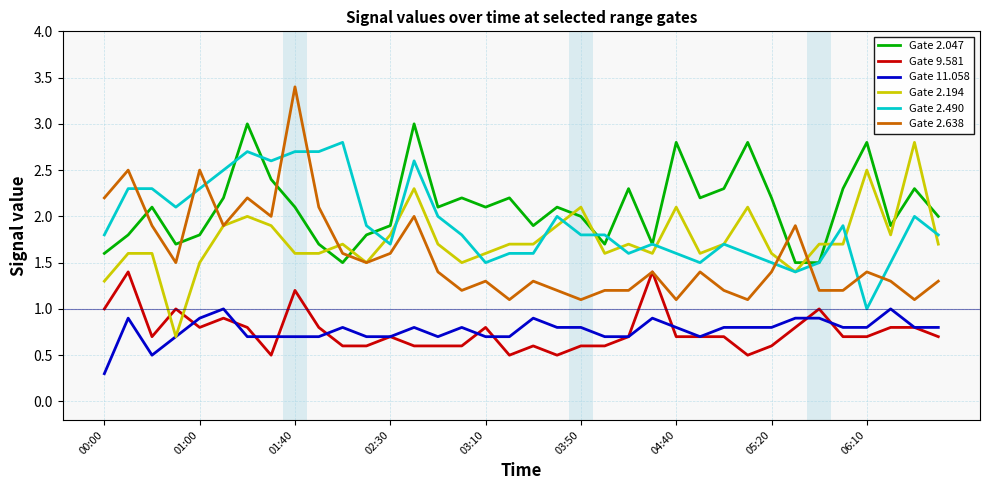

True or false: Gate 11.058 and Gate 2.047 intersect in this chart.

False